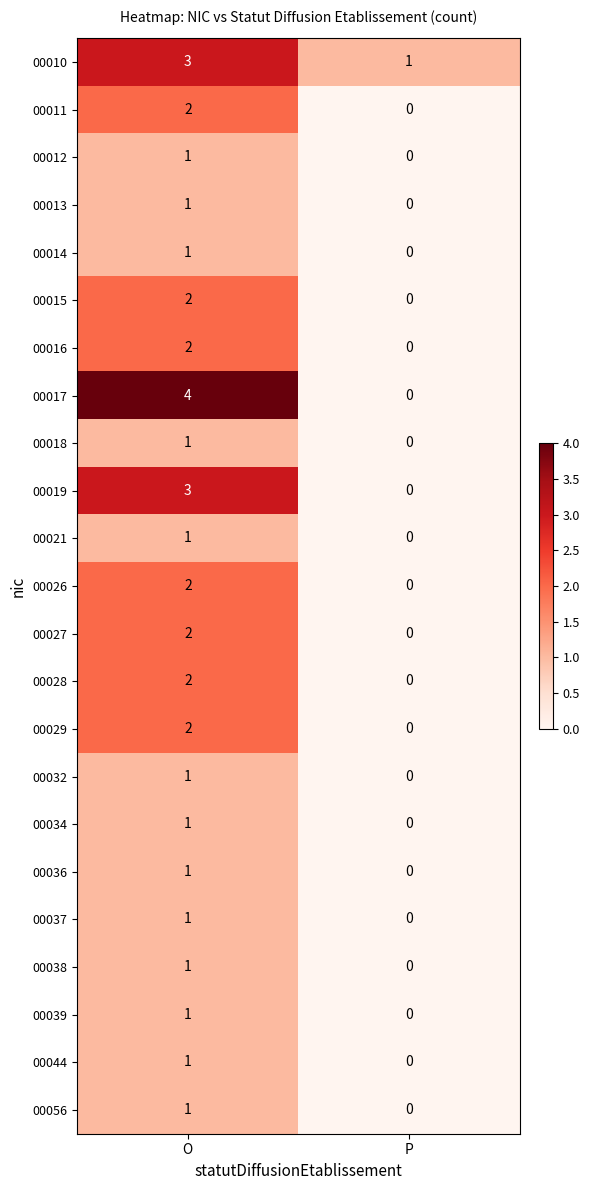

What is the greatest value displayed?

4